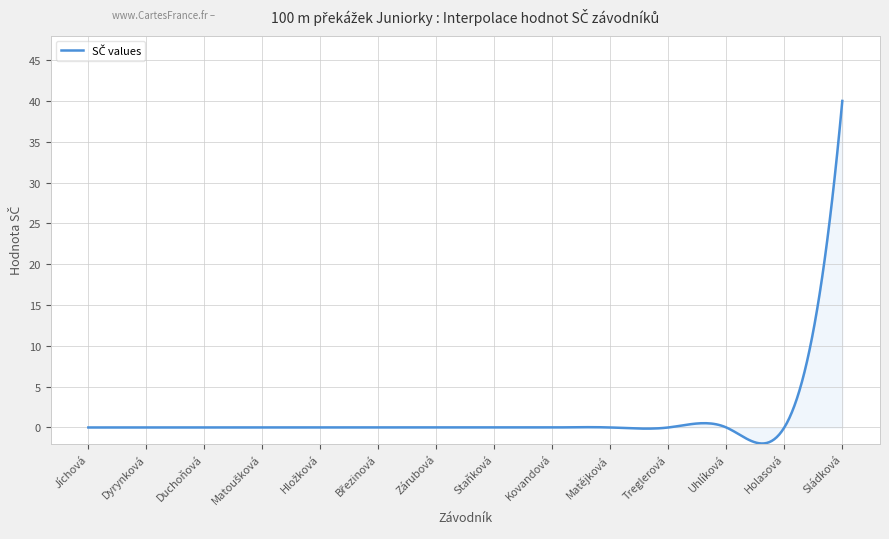

What is the smallest value displayed?

-2.0